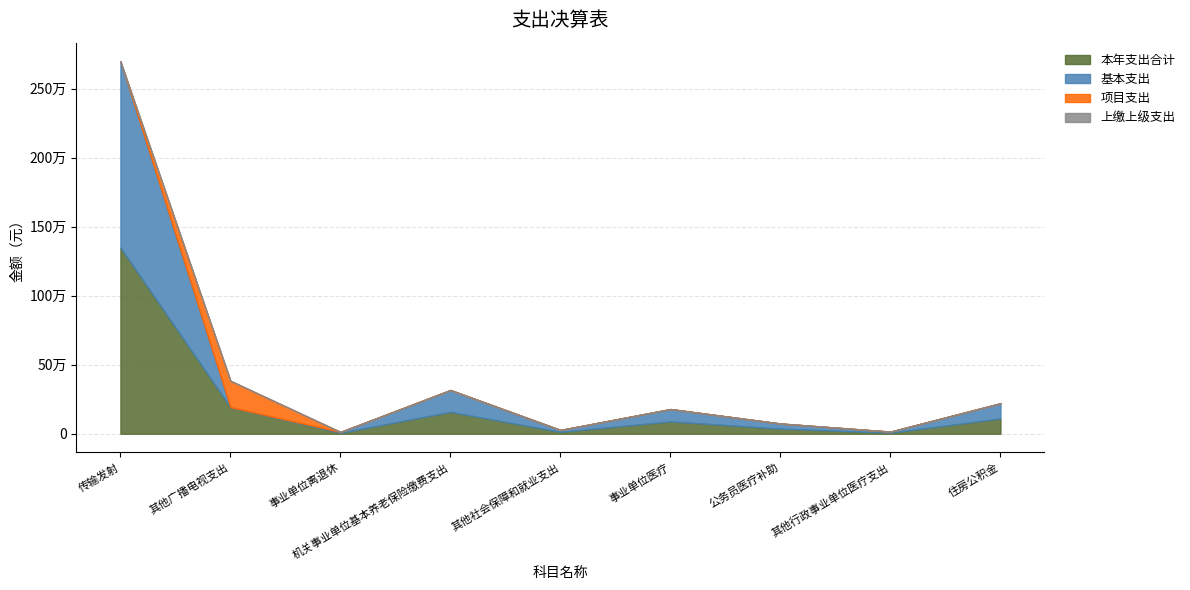

Which series has the largest total across all categories?

本年支出合计